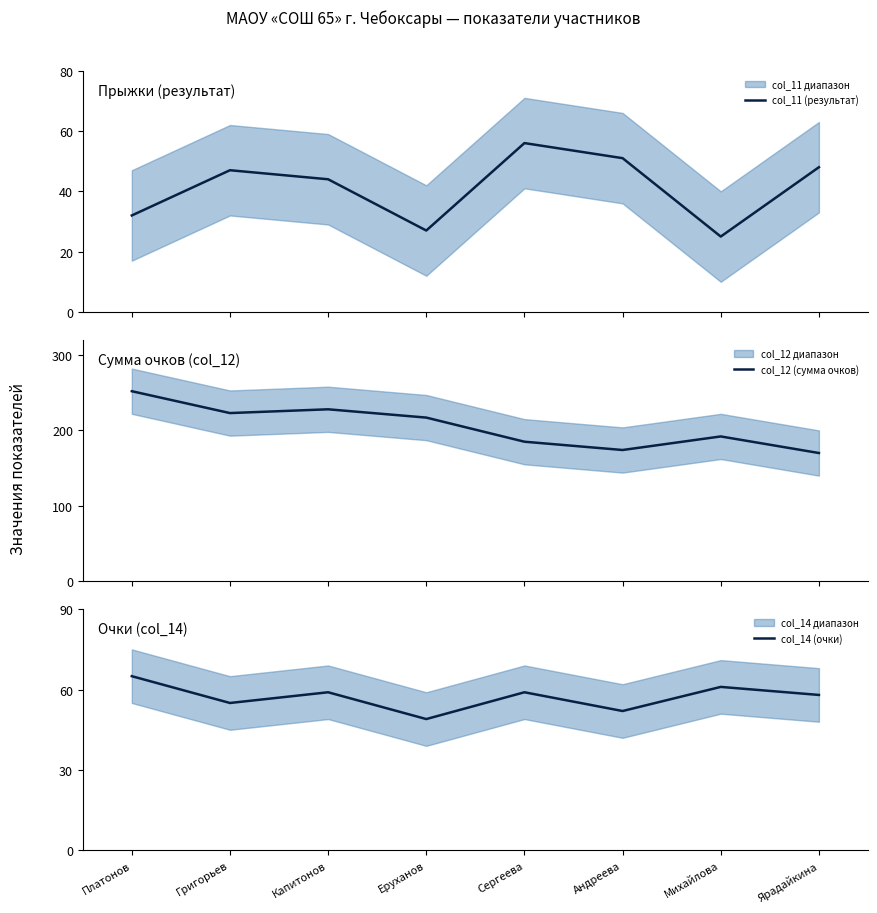

What is the label of the 2nd point from the left?

Григорьев